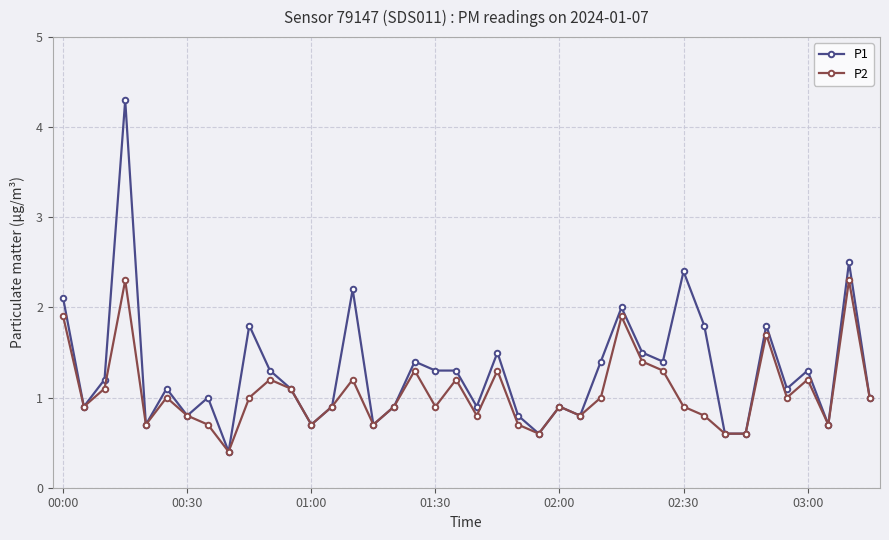

What is the value of the P1 point at the 29th from the left?

1.5